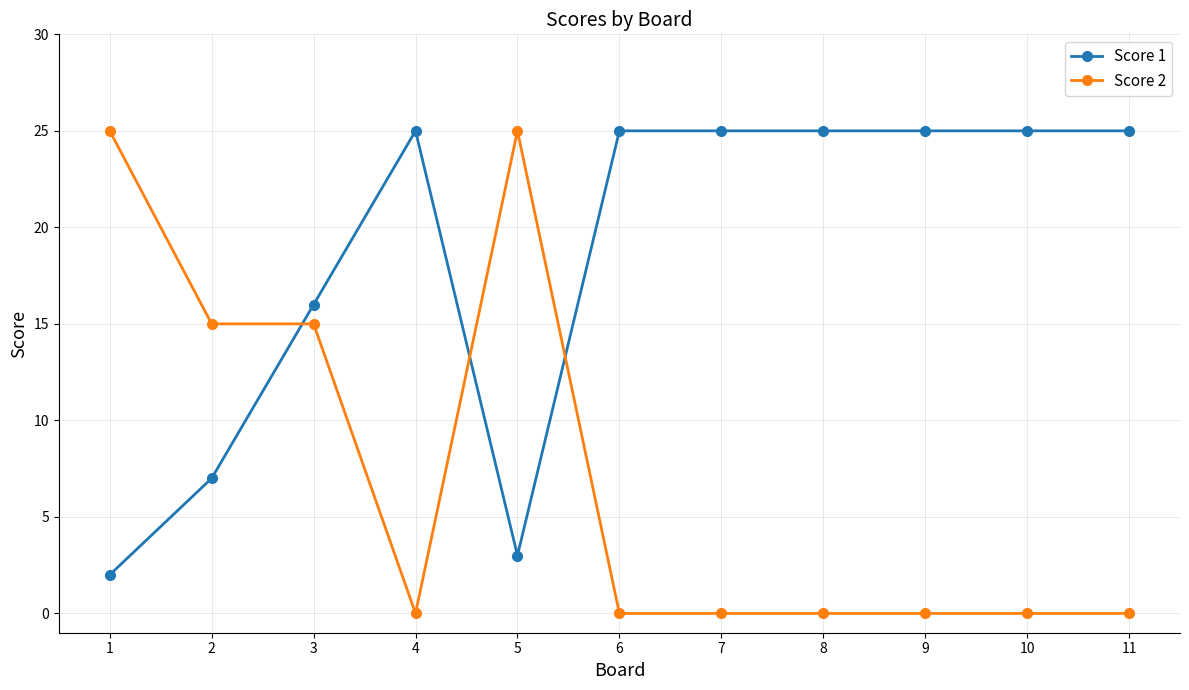

Count the number of data series in this chart.

2